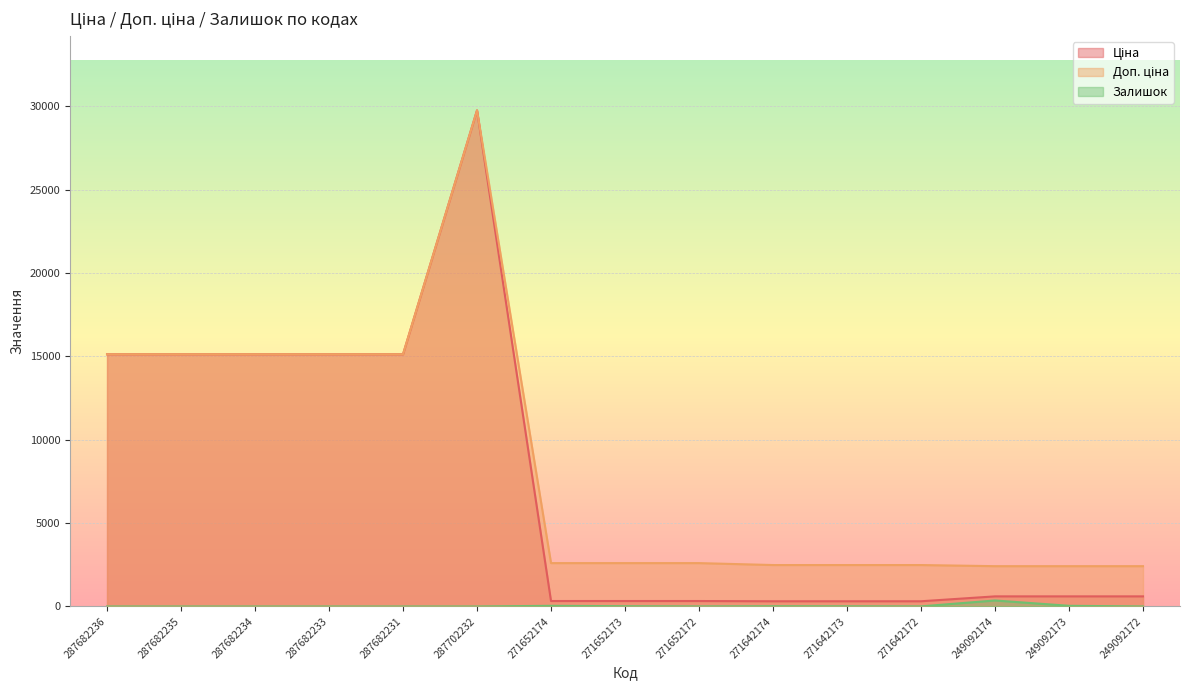

Is the value of Залишок at 287682234 greater than the value of Доп. ціна at 287682233?

No